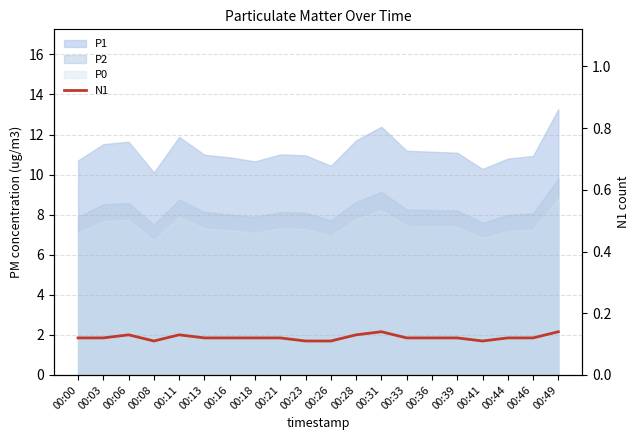

What is the approximate value at 00:36?

0.1